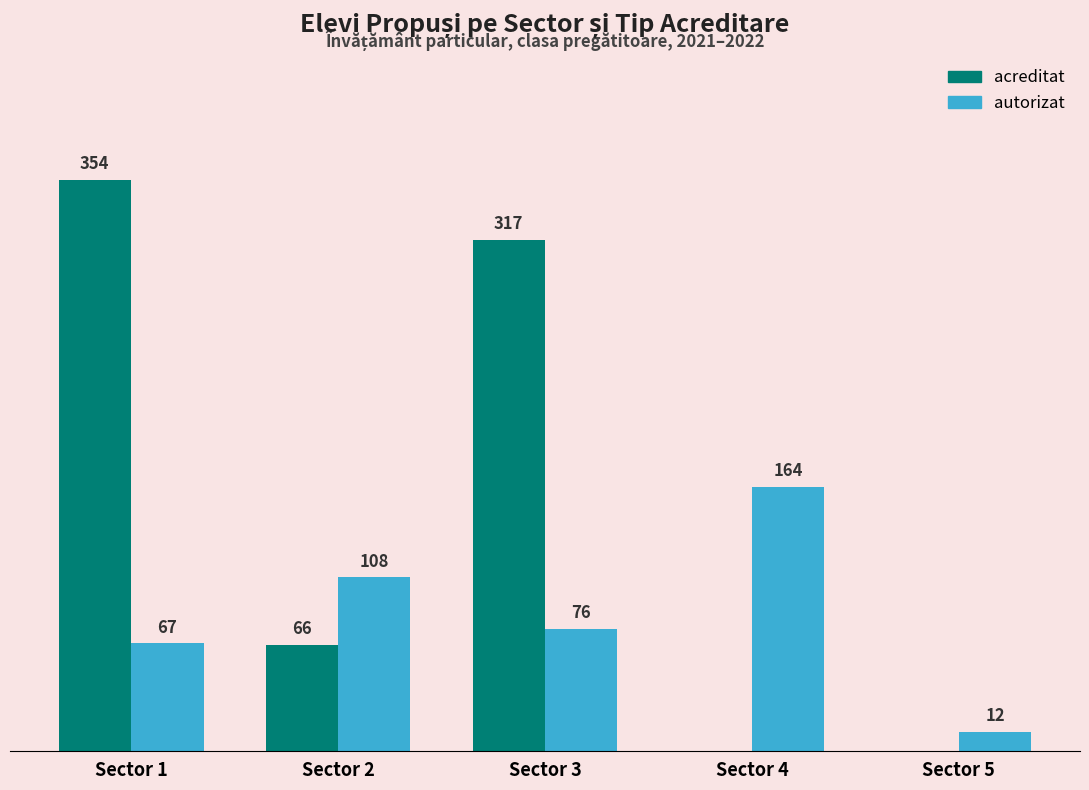

Does the chart contain stacked bars?

No